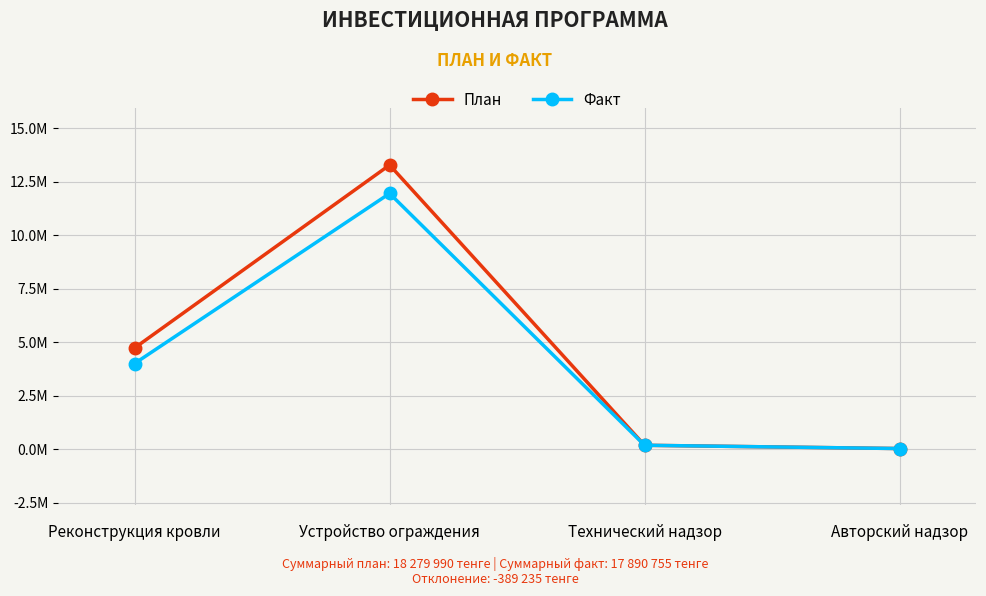

What is the label of the 4th point from the left?

Авторский надзор